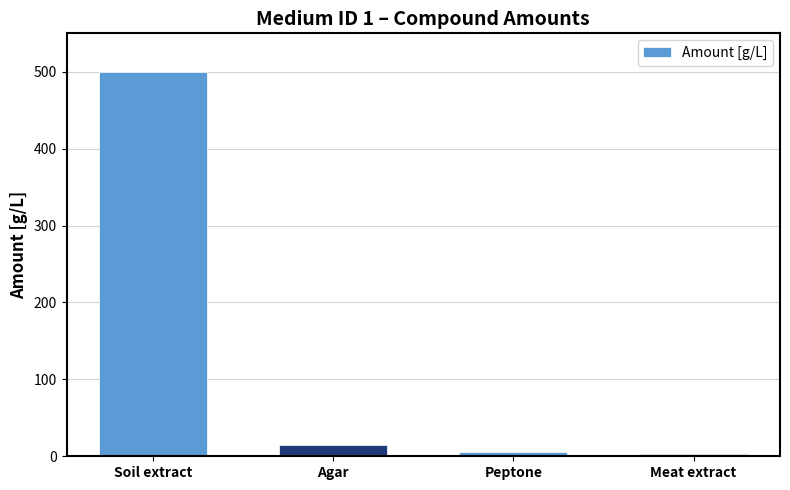

The value at Agar is 15. True or false?

True